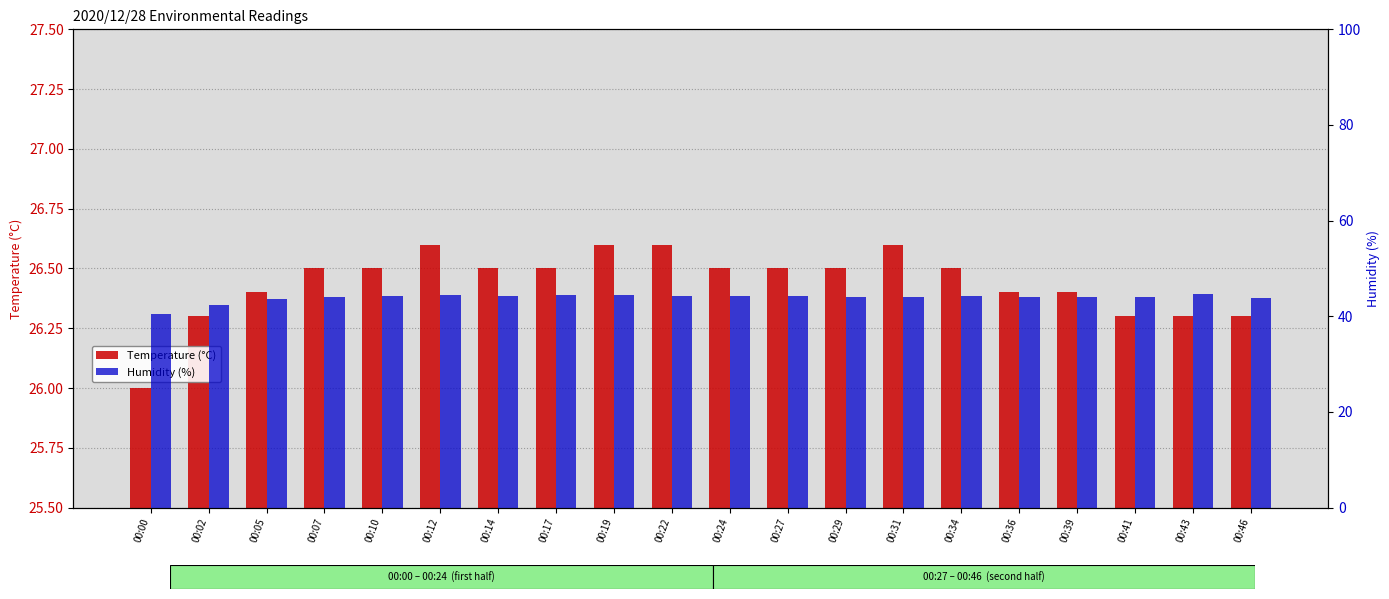

Which series has the widest spread of values?

Humidity (%)